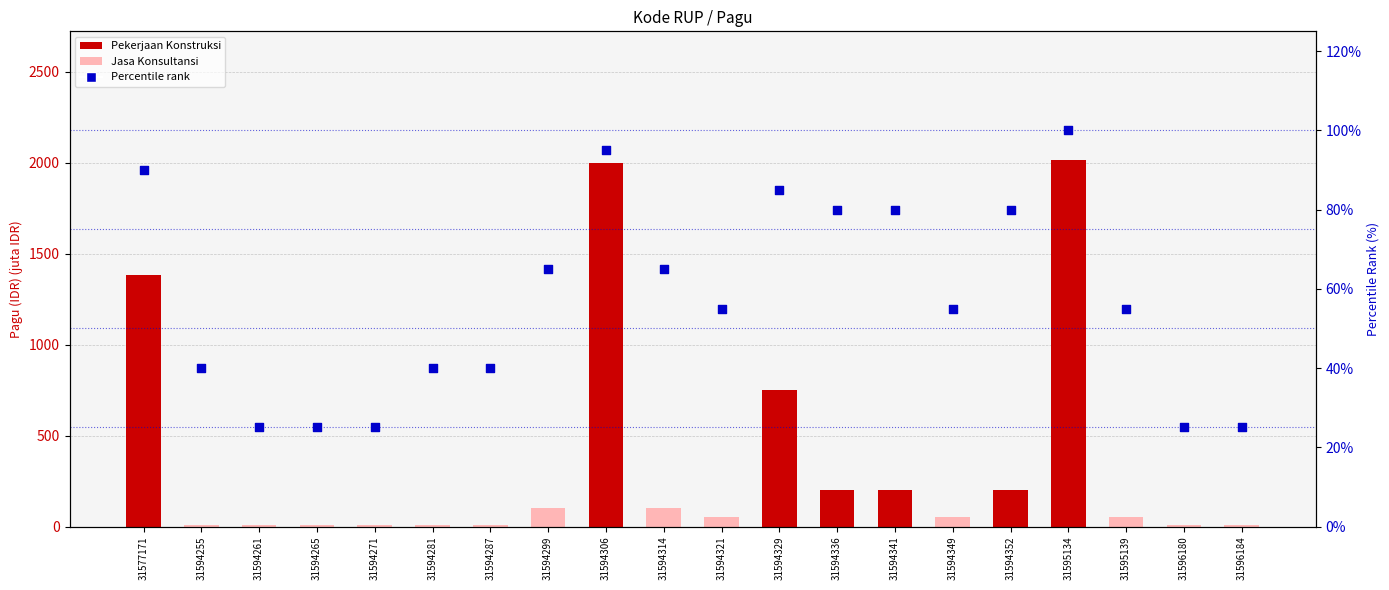

Which series reaches the minimum Y coordinate?

Pagu (count)